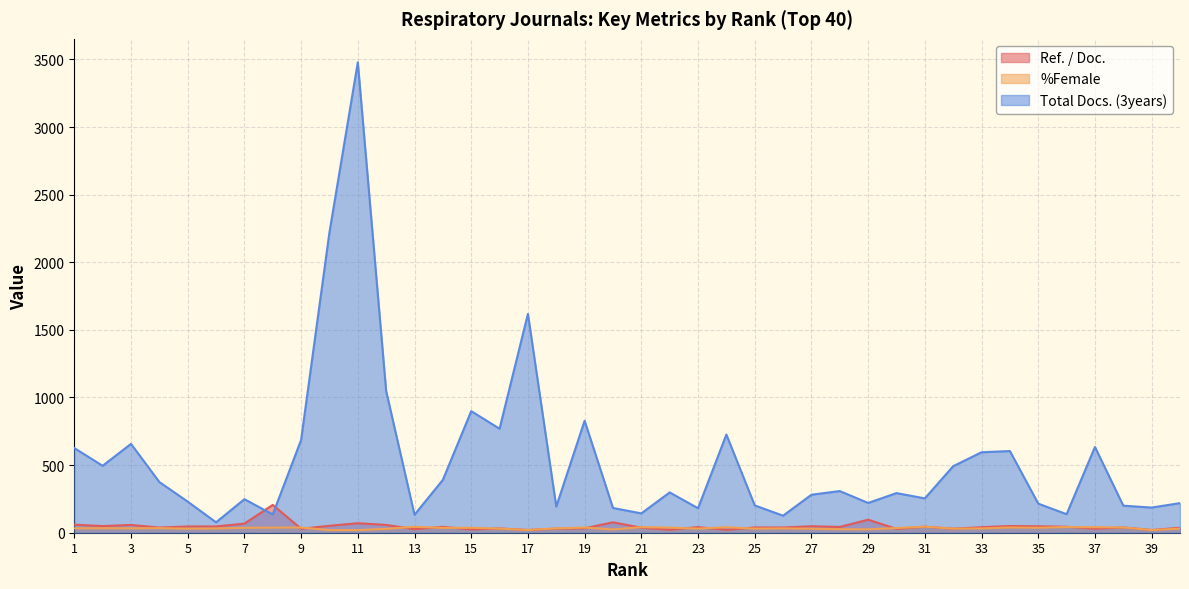

What is the value of the %Female point at the 23rd from the left?

30.7